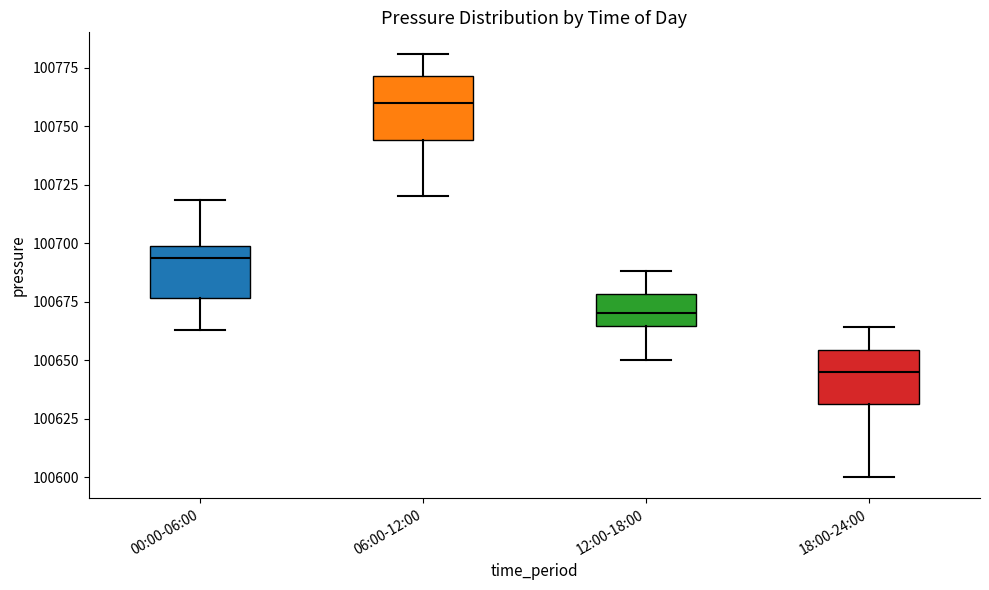

Reading left to right, read every box against the y-axis: the position of its median line, the range the box covers, and the ends of its whiskers. The values are not printed on the chart, so give them approximately, as read against the axis.

00:00-06:00: median 100695, box 100675 to 100700, whiskers 100665 to 100720
06:00-12:00: median 100760, box 100745 to 100770, whiskers 100720 to 100780
12:00-18:00: median 100670, box 100665 to 100680, whiskers 100650 to 100690
18:00-24:00: median 100645, box 100630 to 100655, whiskers 100600 to 100665